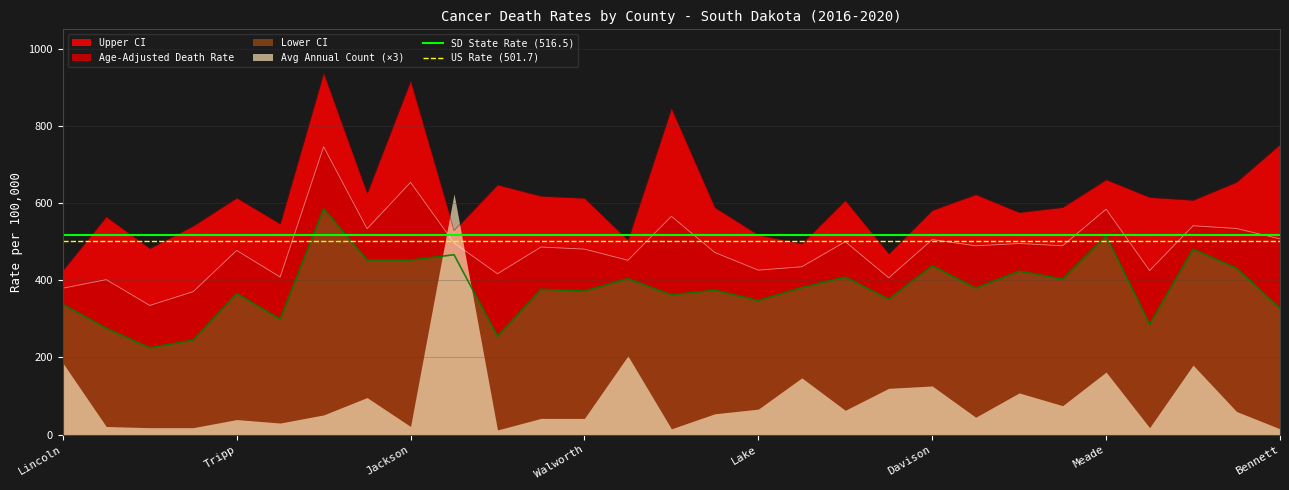

How many lines are shown in the chart?

2